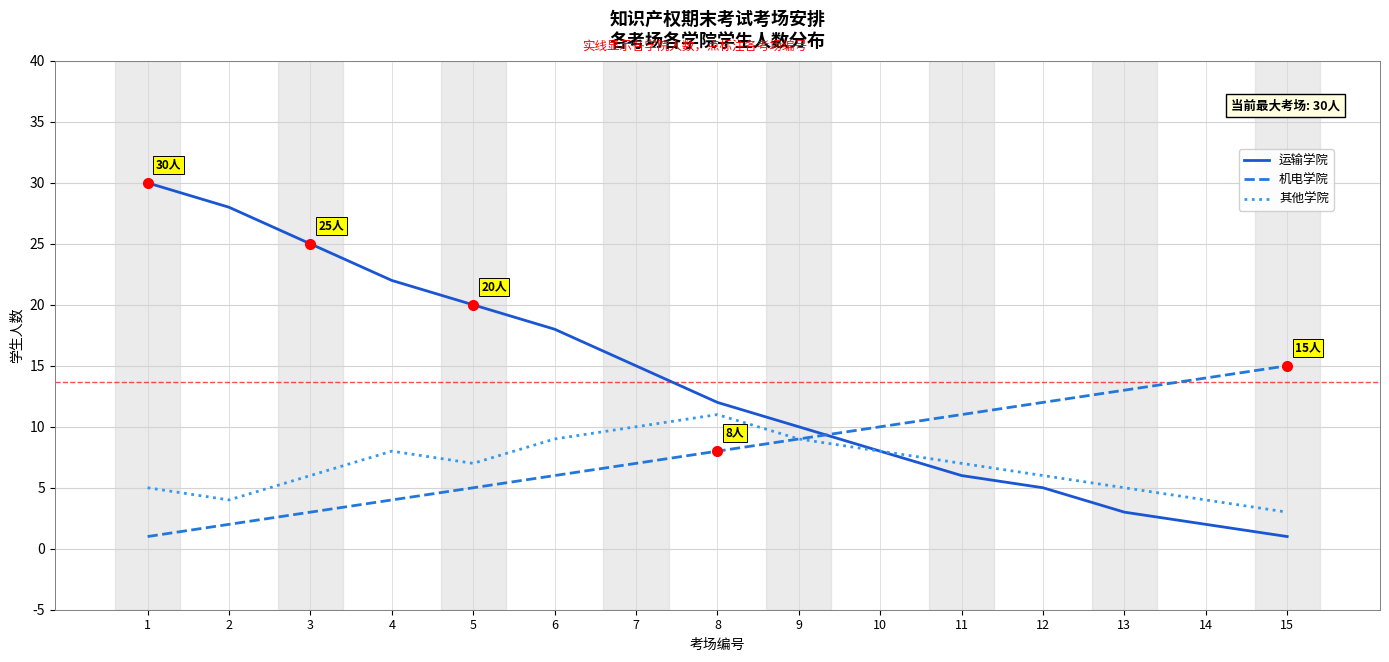

Reading left to right, extract all data points from this chart.

运输学院: 1=30	2=28	3=25	4=22	5=20	6=18	7=15	8=12	9=10	10=8	11=6	12=5	13=3	14=2	15=1
机电学院: 1=1	2=2	3=3	4=4	5=5	6=6	7=7	8=8	9=9	10=10	11=11	12=12	13=13	14=14	15=15
其他学院: 1=5	2=4	3=6	4=8	5=7	6=9	7=10	8=11	9=9	10=8	11=7	12=6	13=5	14=4	15=3